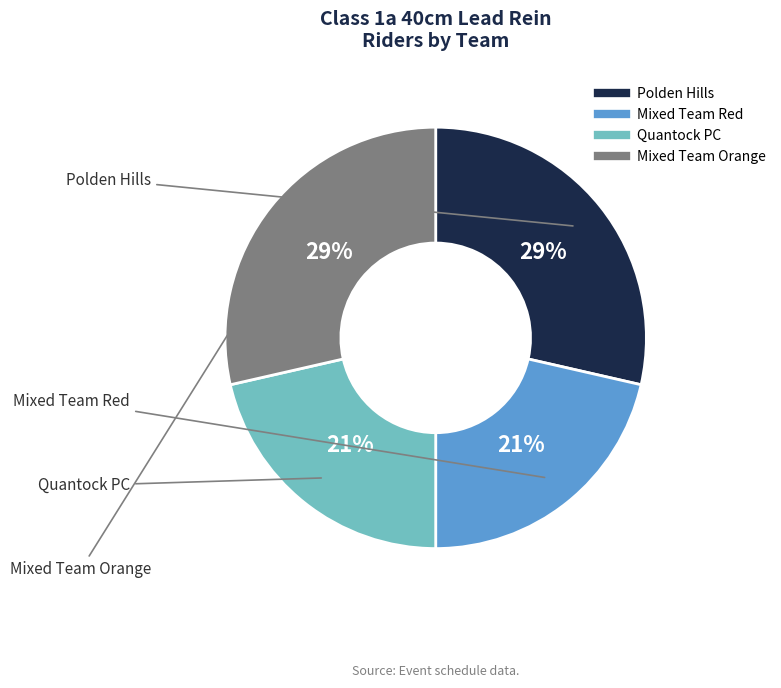

The Quantock PC slice represents 12% of the pie. True or false?

False